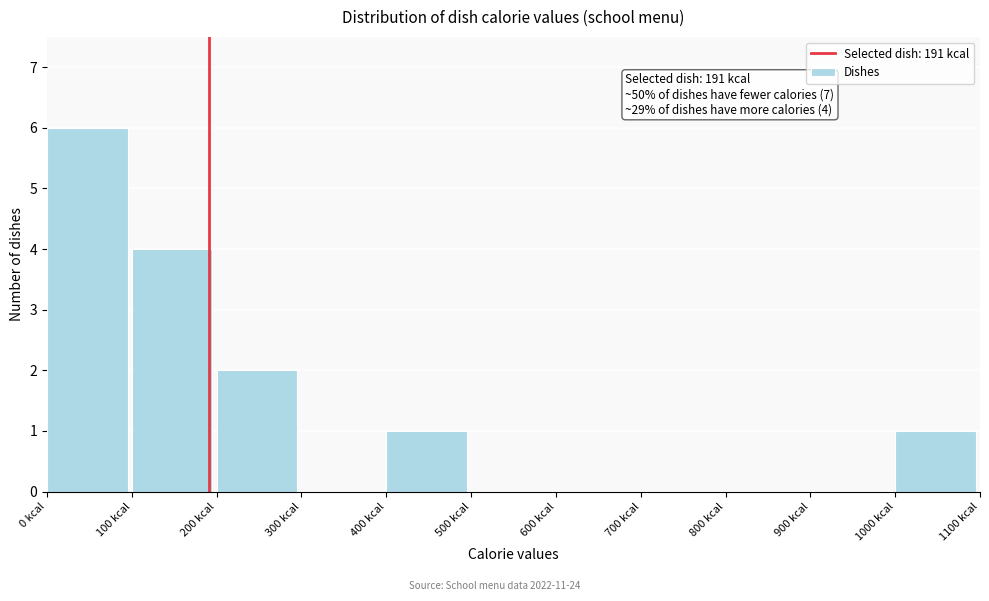

Over which range of the x-axis is the bar tallest?

0 to 100